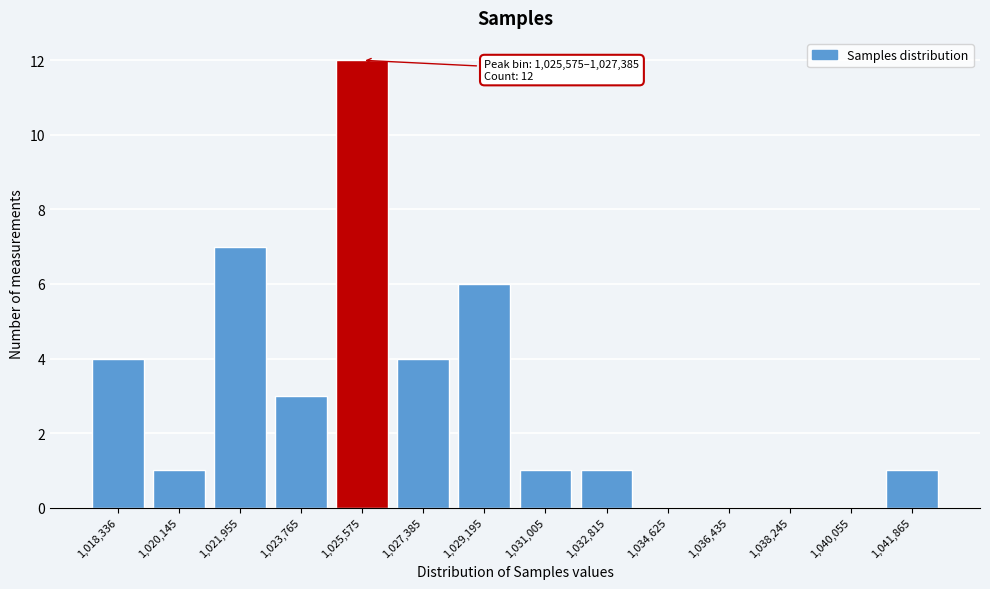

Reading left to right, list all the values displayed in this chart.

1,018,336=4	1,020,145=1	1,021,955=7	1,023,765=3	1,025,575=12	1,027,385=4	1,029,195=6	1,031,005=1	1,032,815=1	1,034,625=0	1,036,435=0	1,038,245=0	1,040,055=0	1,041,865=1